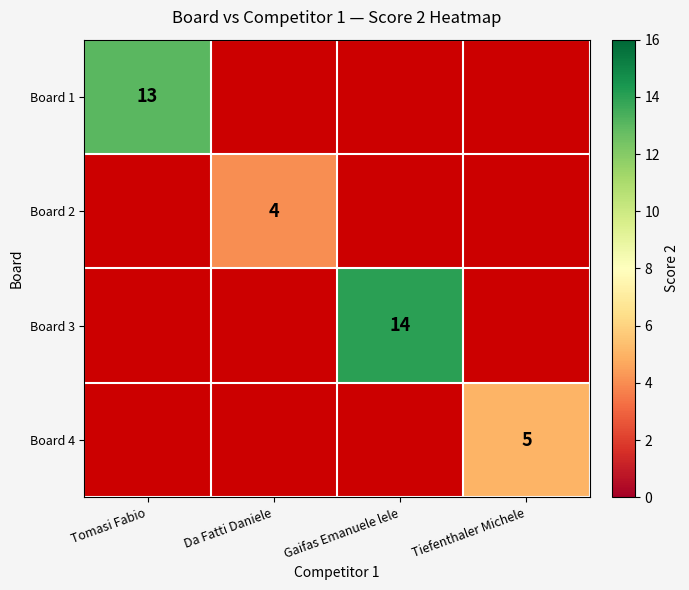

What is the maximum value for Board 2?

4